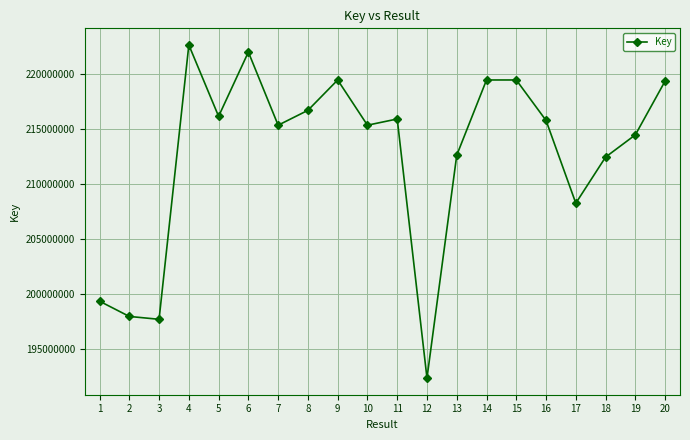

Approximately how many times larger is the value at 2 compared to 3?

1.0